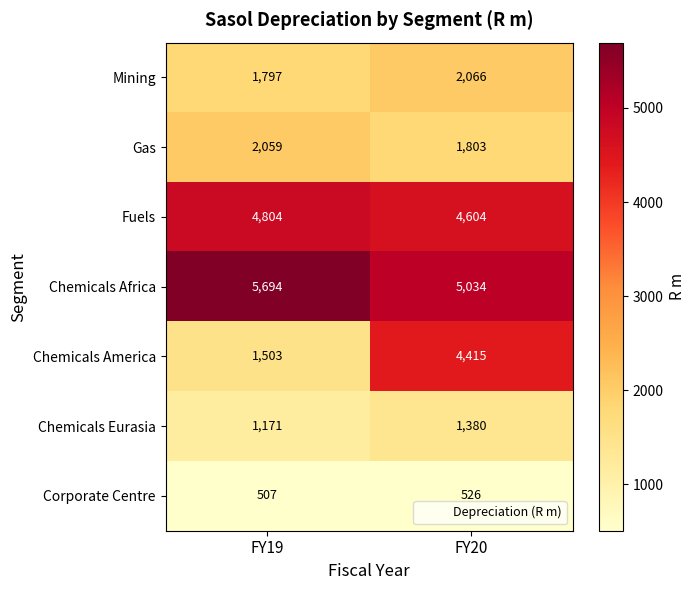

List the series in order of their peak value, lowest first.

Corporate Centre, Chemicals Eurasia, Gas, Mining, Chemicals America, Fuels, Chemicals Africa